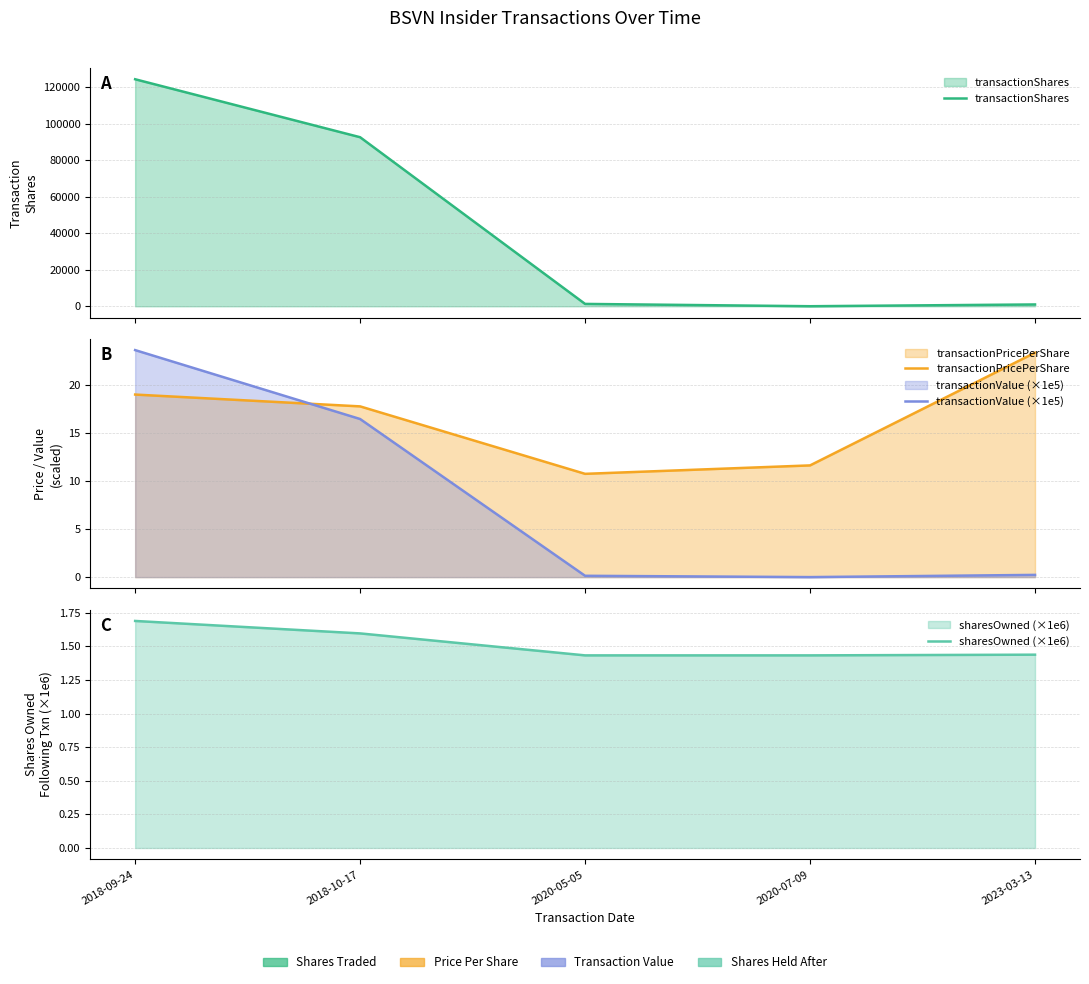

Is it true that transactionShares equals 162343.7 at 2018-10-17?

False